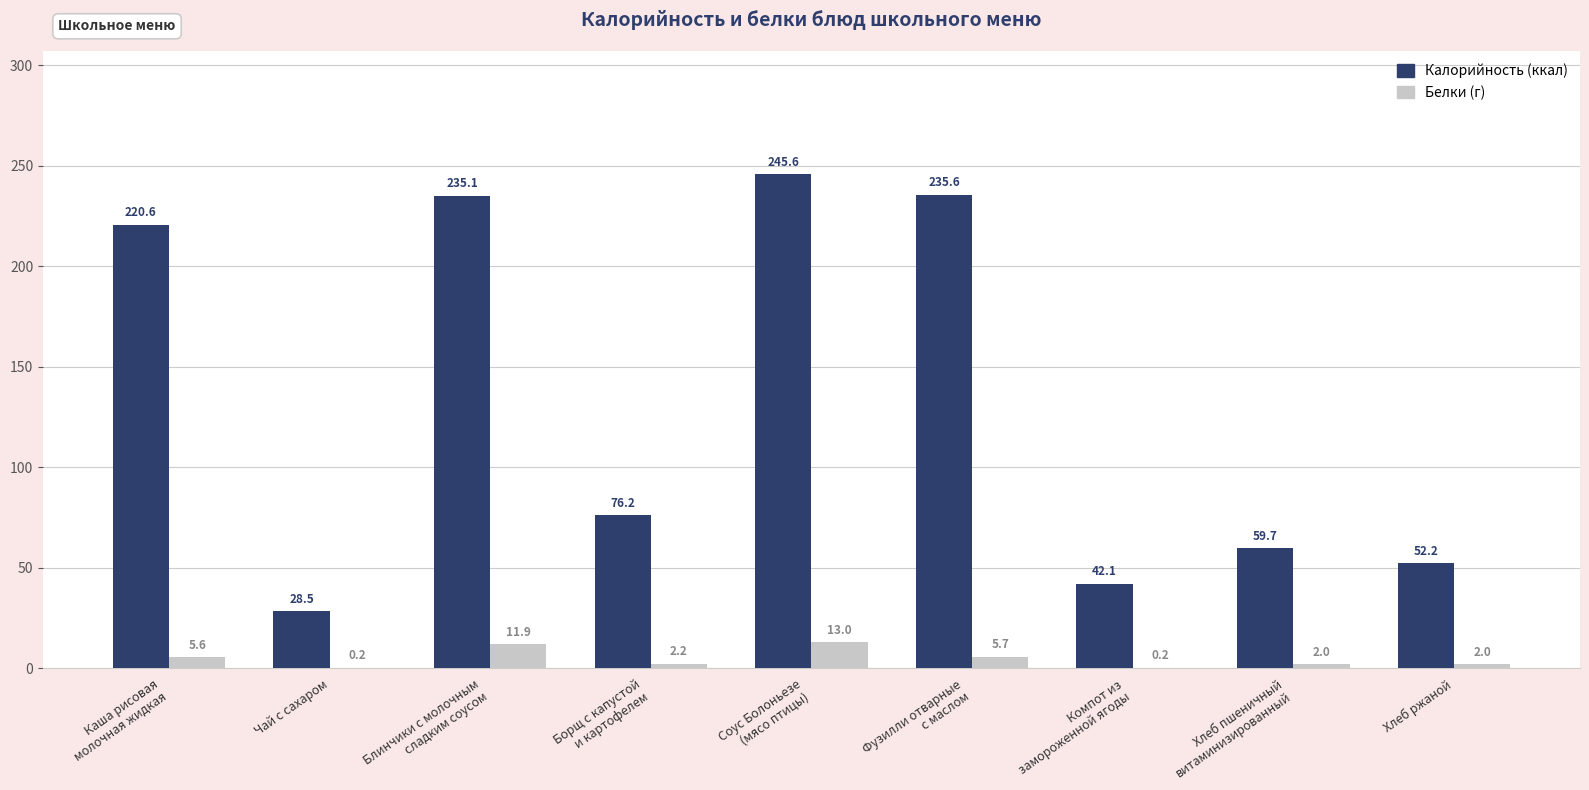

What is the greatest value displayed?

245.6